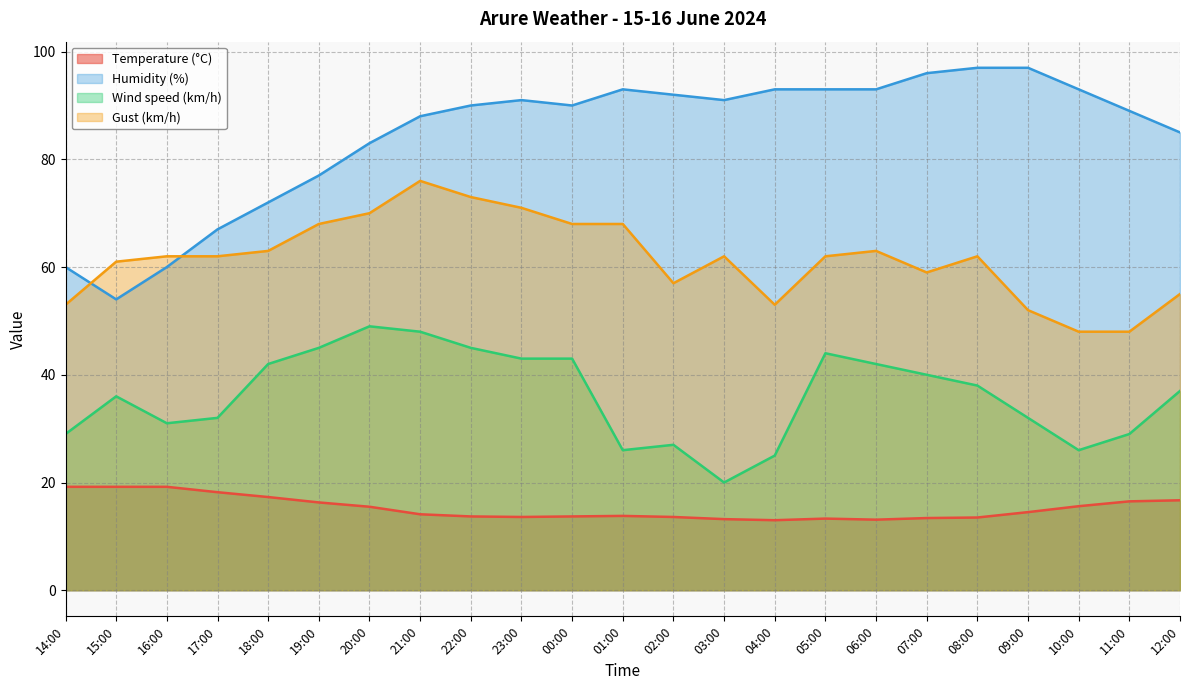

Which label corresponds to the largest value in the chart?

08:00